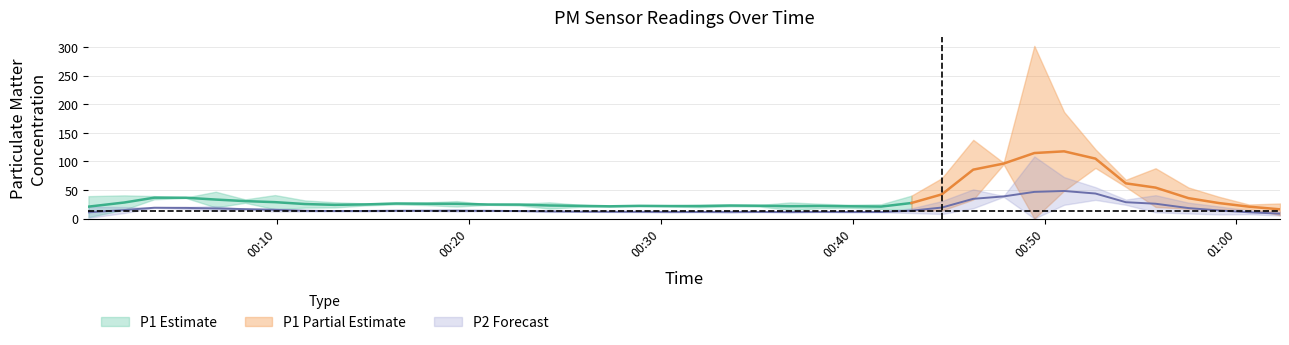

True or false: P2 and P1 cross at least once.

False